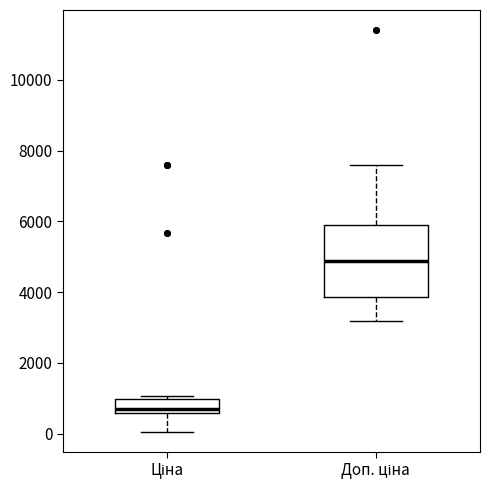

Reading left to right, transcribe this box plot: for each box, give where its median line is, the range the box spans, and where its two whiskers end, as read against the y-axis. The values are not printed on the chart, so give them approximately, as read against the axis.

Ціна: median 600 (just above the box's lower edge), box 600 to 1000, whiskers 0 to 1000 (just above the box's upper edge)
Доп. ціна: median 4800, box 3800 to 5800, whiskers 3200 to 7600